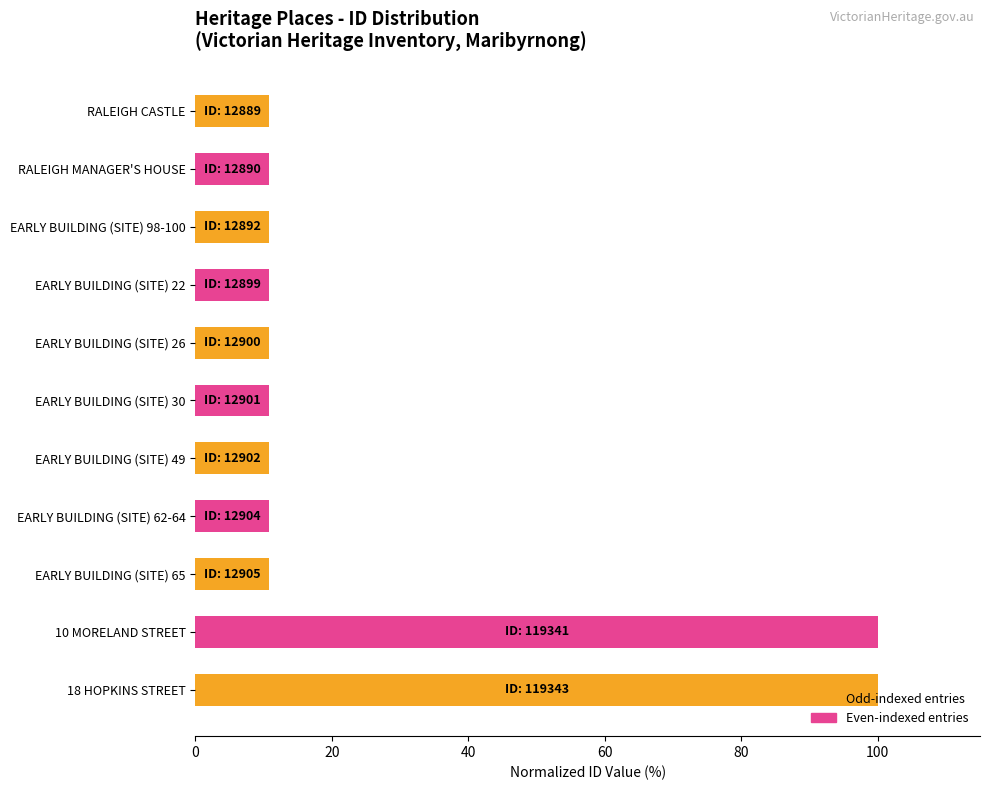

What position from the top is EARLY BUILDING (SITE) 49?

7